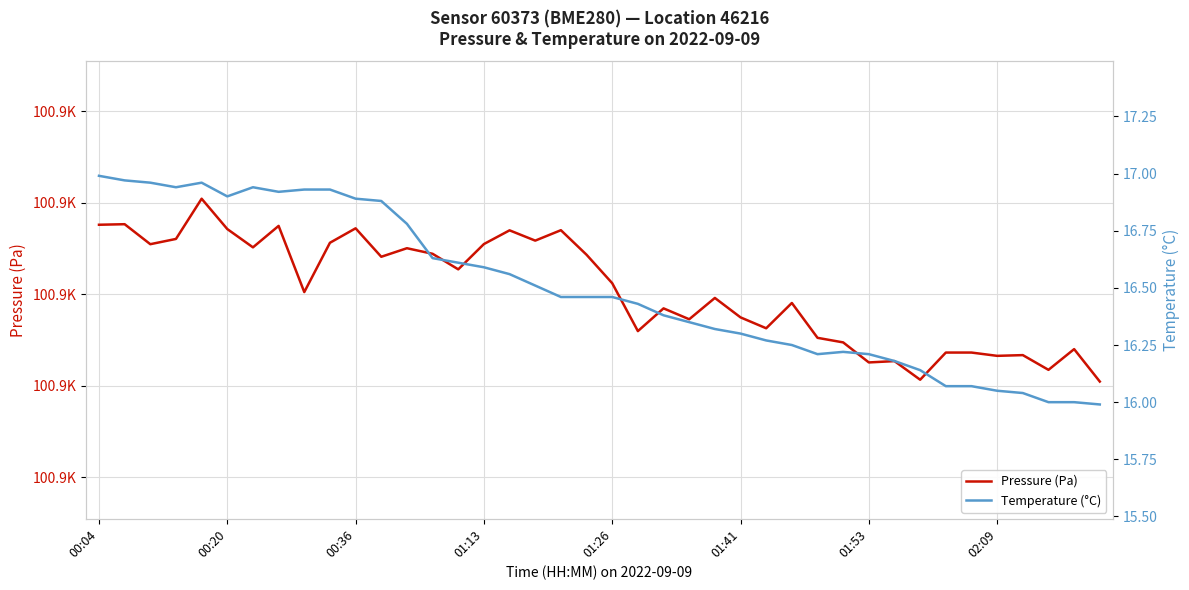

Reading left to right, extract all data points from this chart.

Pressure (Pa): 100915.2	100915.3	100910.9	100912.1	100920.9	100914.2	100910.2	100914.9	100900.5	100911.2	100914.4	100908.2	100910.1	100908.8	100905.4	100911.0	100914.0	100911.7	100914.0	100908.6	100902.4	100891.9	100896.9	100894.5	100899.2	100894.9	100892.6	100898.1	100890.5	100889.5	100885.1	100885.4	100881.3	100887.2	100887.2	100886.5	100886.7	100883.5	100888.0	100880.9
Temperature (°C): 17.0	17.0	17.0	16.9	17.0	16.9	16.9	16.9	16.9	16.9	16.9	16.9	16.8	16.6	16.6	16.6	16.6	16.5	16.5	16.5	16.5	16.4	16.4	16.4	16.3	16.3	16.3	16.2	16.2	16.2	16.2	16.2	16.1	16.1	16.1	16.1	16.0	16.0	16.0	16.0